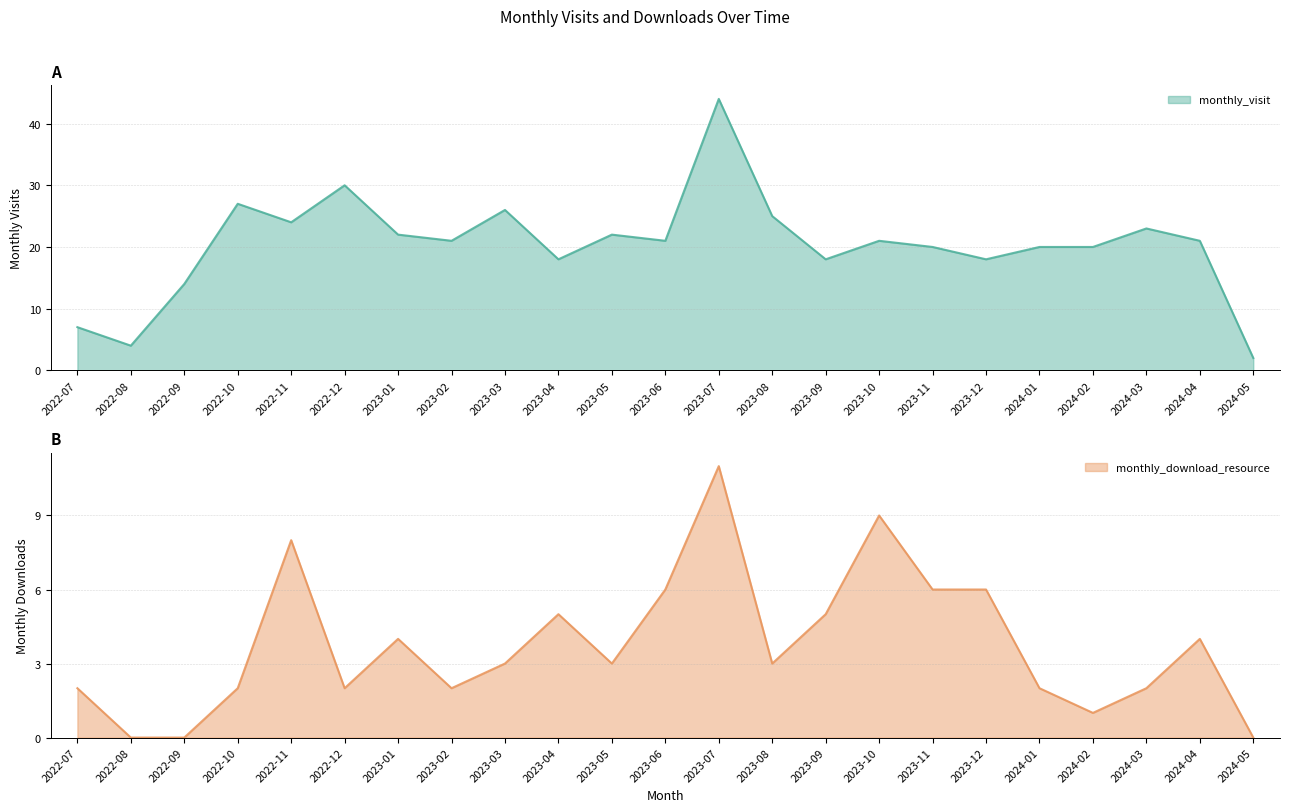

At which label does monthly_download_resource first exceed 3?

2022-11